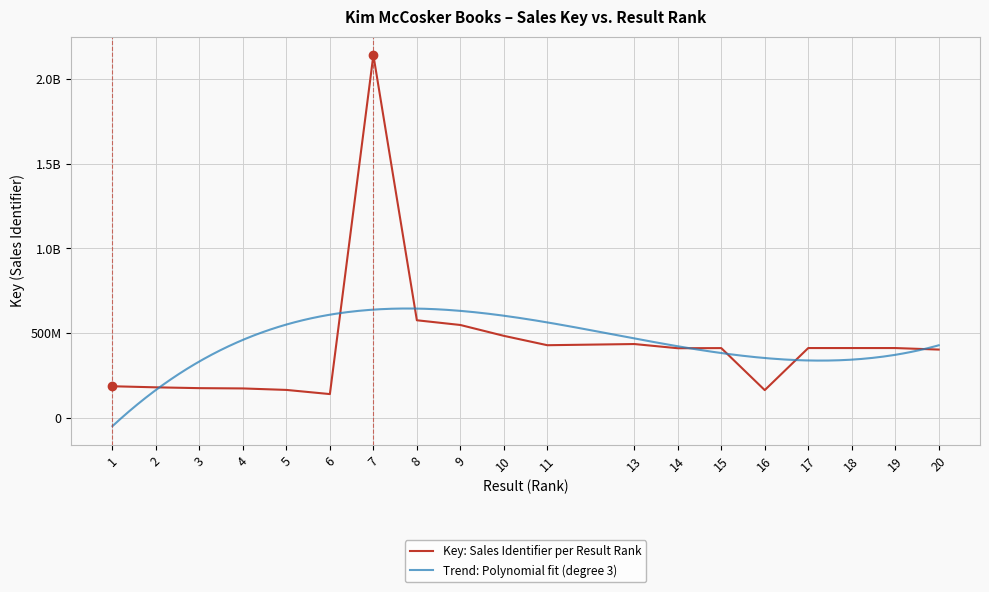

Between 10 and 1, which is larger?

10